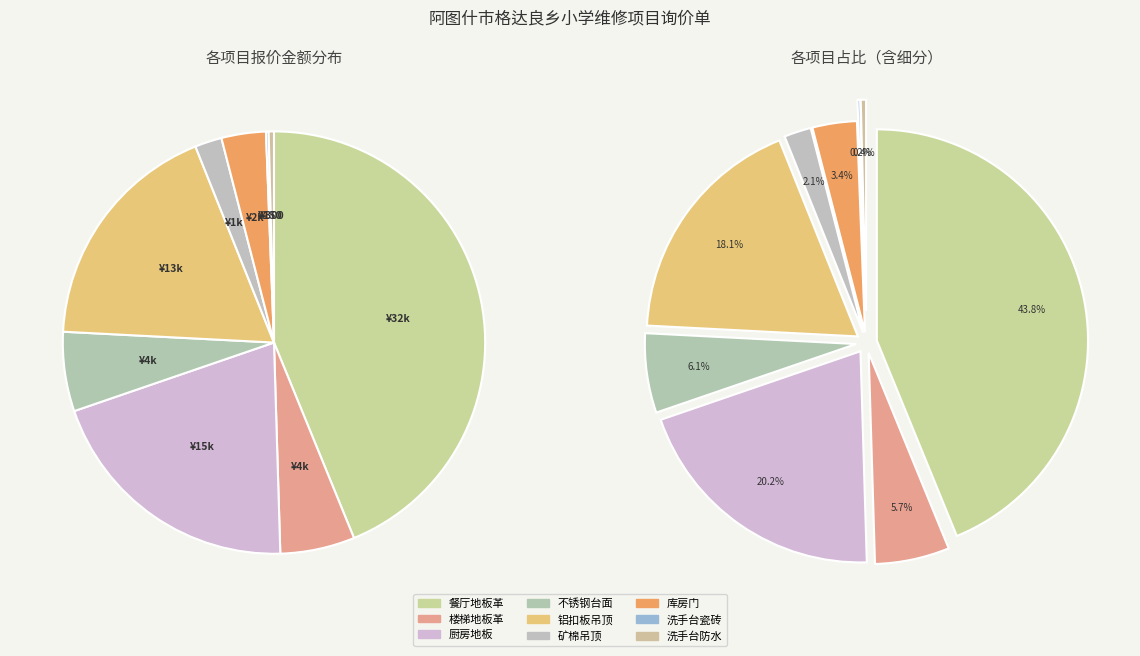

To the nearest percent, what percentage of the pie is 铝扣板吊顶?

18%